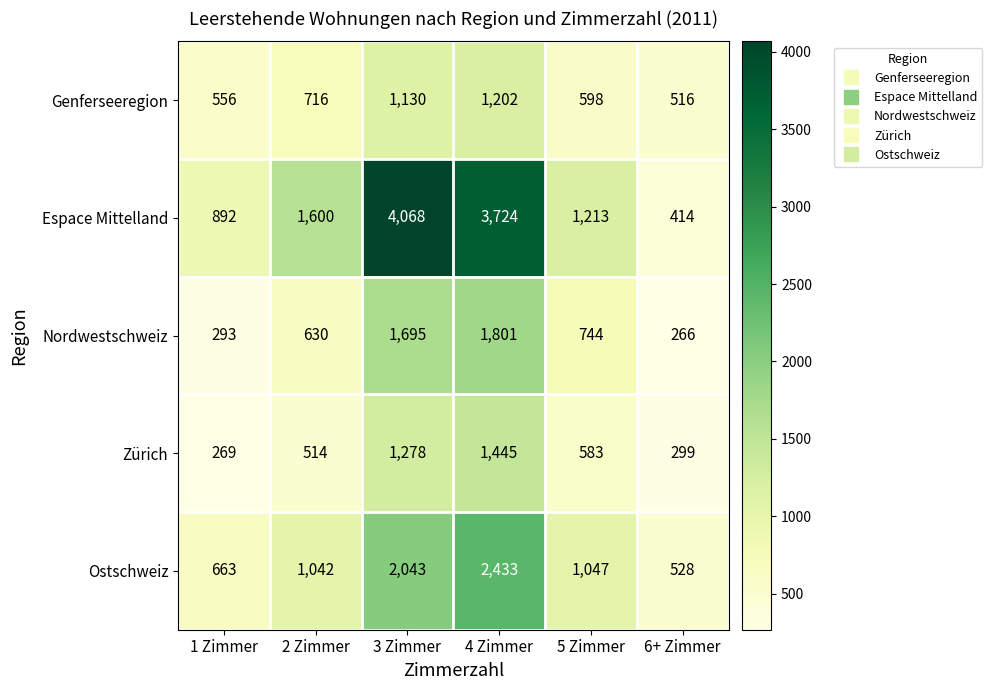

Rank the series at 6+ Zimmer from lowest to highest value.

Nordwestschweiz, Zürich, Espace Mittelland, Genferseeregion, Ostschweiz